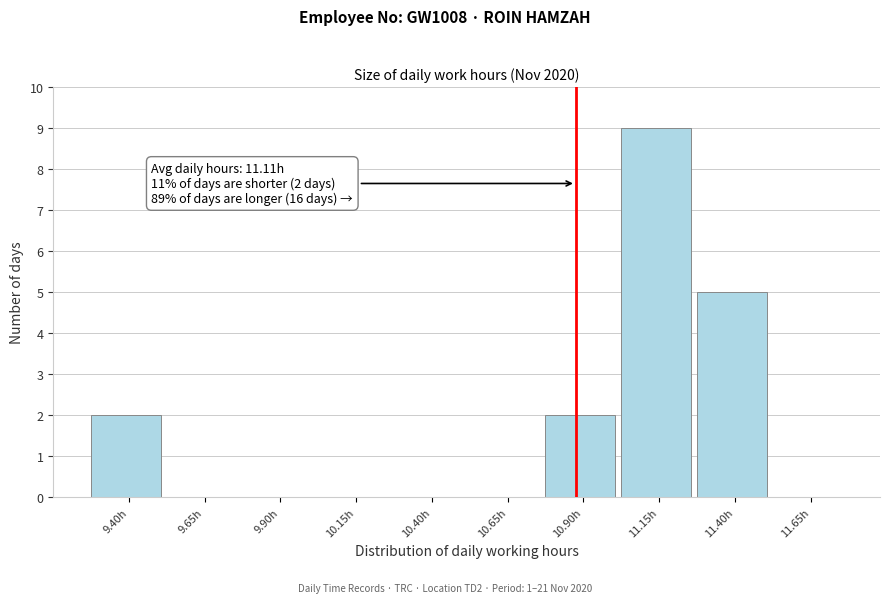

Reading left to right, what are all the values shown in this chart?

9.40h=2	9.65h=0	9.90h=0	10.15h=0	10.40h=0	10.65h=0	10.90h=2	11.15h=9	11.40h=5	11.65h=0